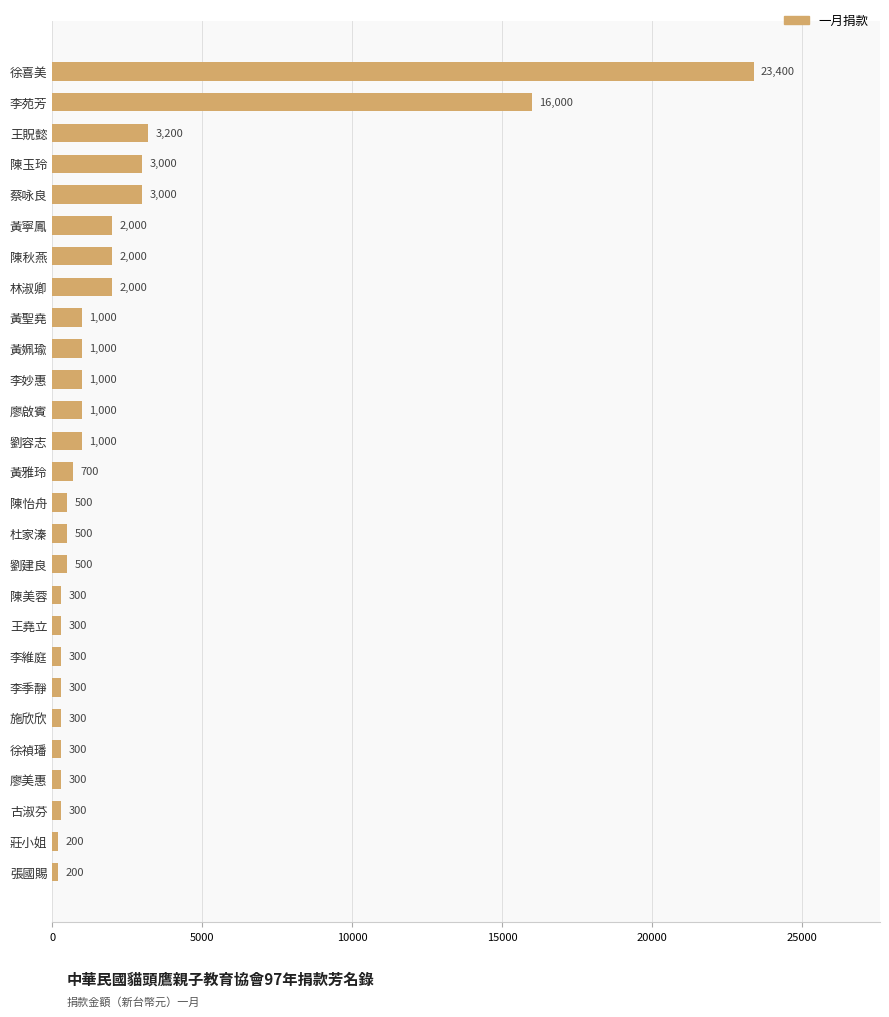

Reading bottom to top, list all the values displayed in this chart.

張國賜=200	莊小姐=200	古淑芬=300	廖美惠=300	徐禎璠=300	施欣欣=300	李季靜=300	李維庭=300	王堯立=300	陳美蓉=300	劉建良=500	杜家溱=500	陳怡舟=500	黃雅玲=700	劉容志=1000	廖啟賓=1000	李妙惠=1000	黃姵瑜=1000	黃聖堯=1000	林淑卿=2000	陳秋燕=2000	黃寧鳳=2000	蔡咏良=3000	陳玉玲=3000	王貺懿=3200	李苑芳=16000	徐喜美=23400